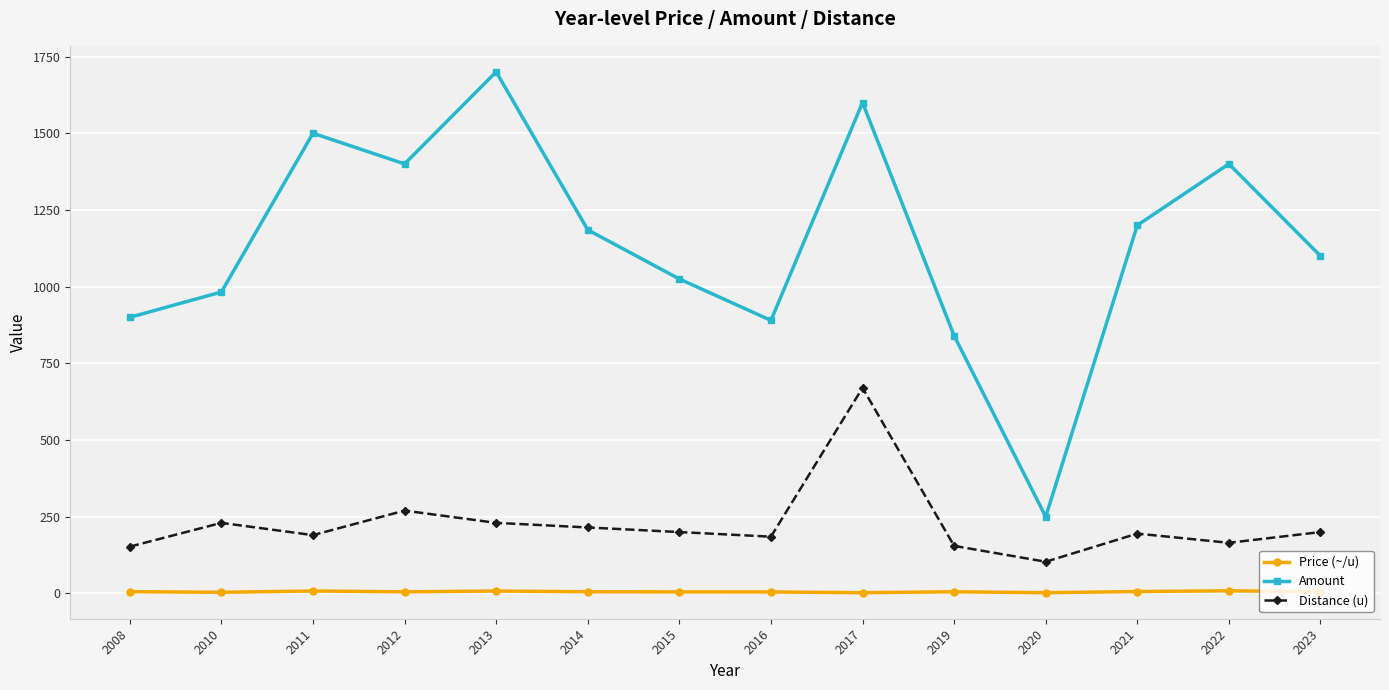

List the series in order of their peak value, lowest first.

Price (~/u), Distance (u), Amount